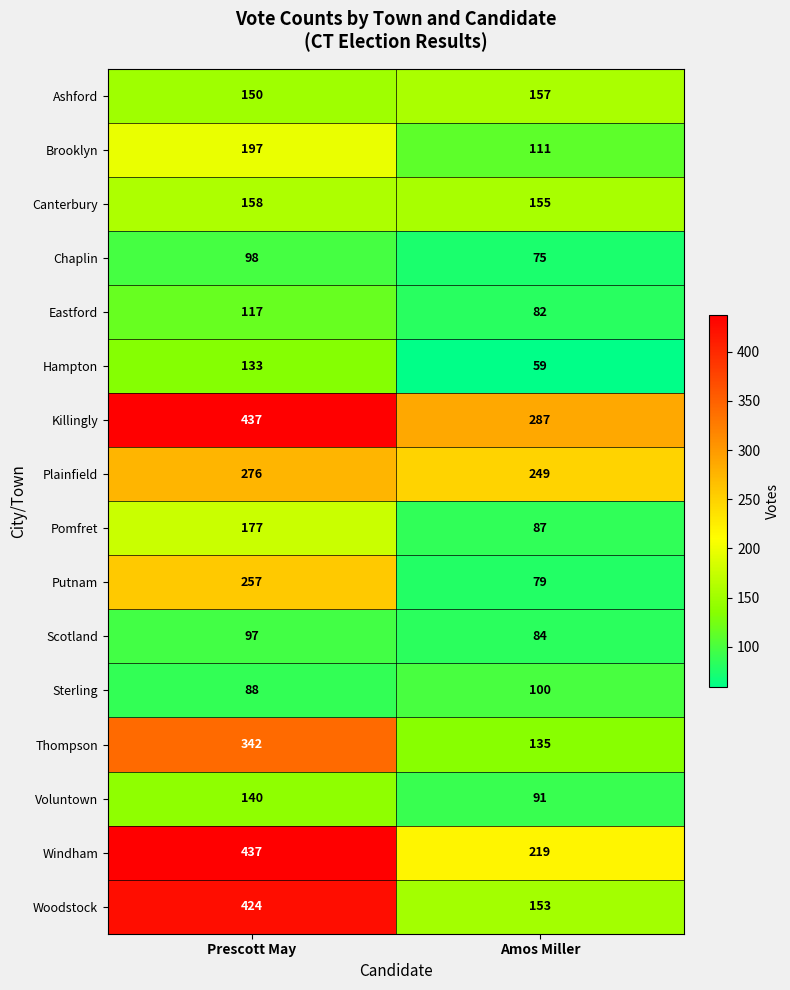

Which series has the largest range (max minus min)?

Woodstock